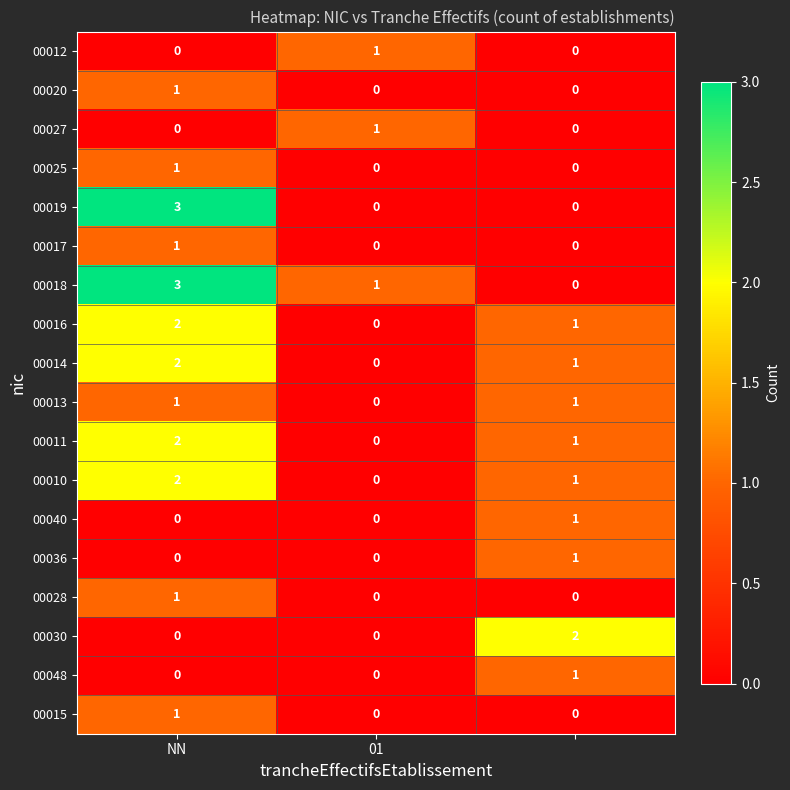

Count the 00028 values in the range 0 to 1.

3